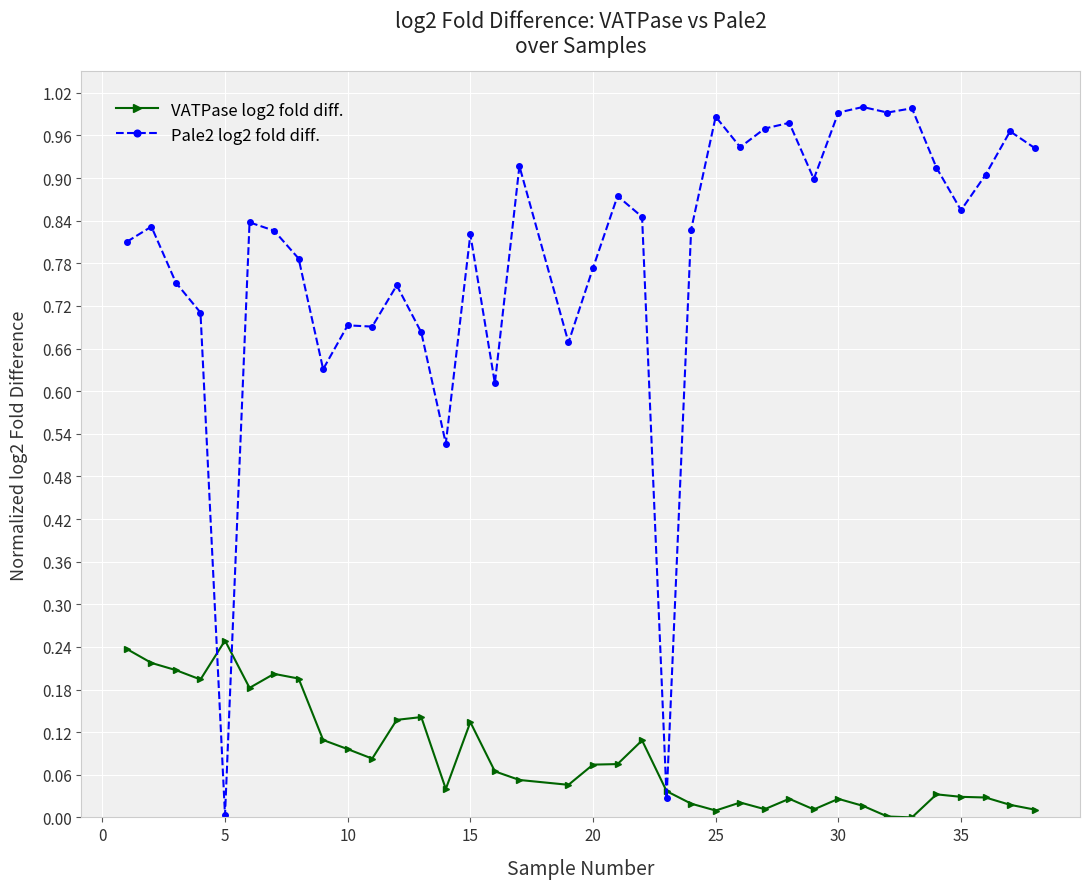

Which series has the widest spread of values?

Pale2 log2 fold diff.